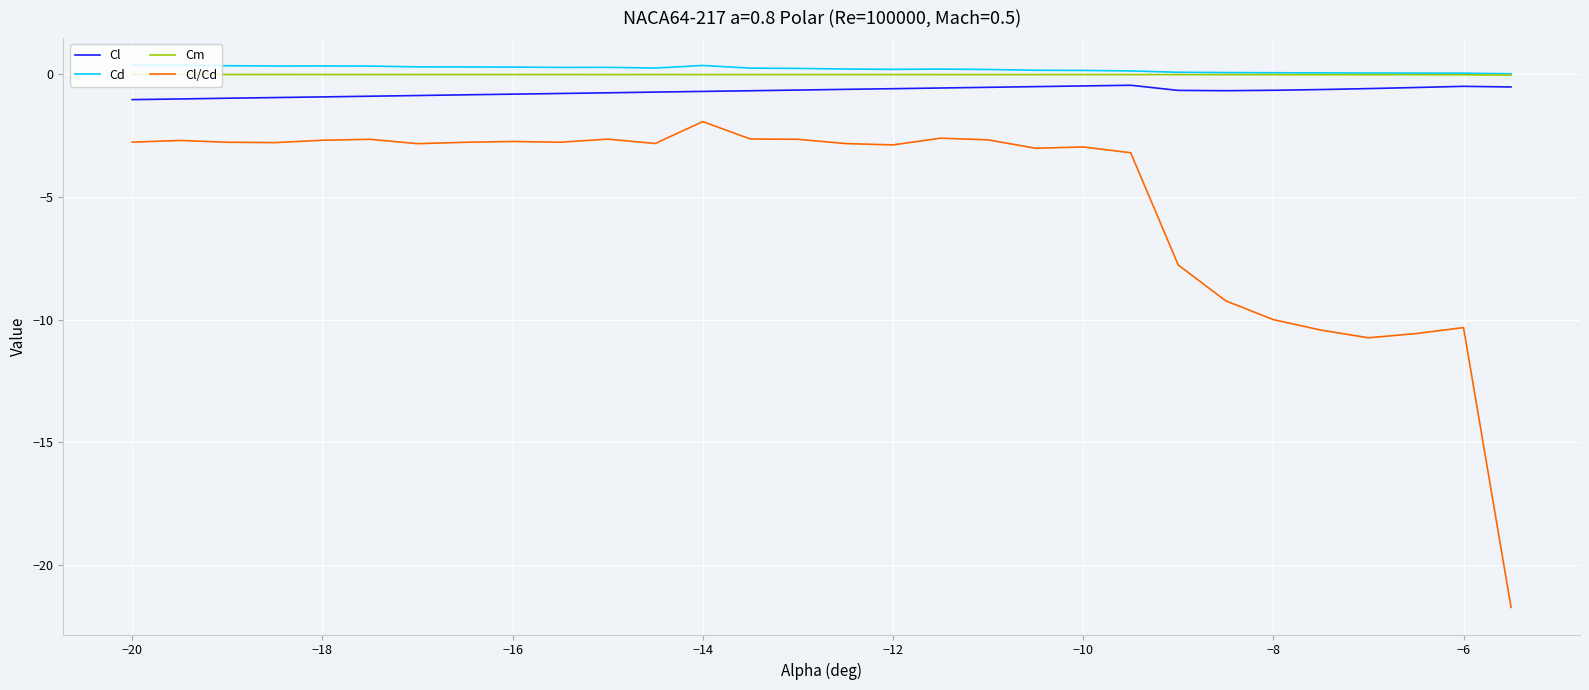

Which series has the largest range (max minus min)?

Cl/Cd